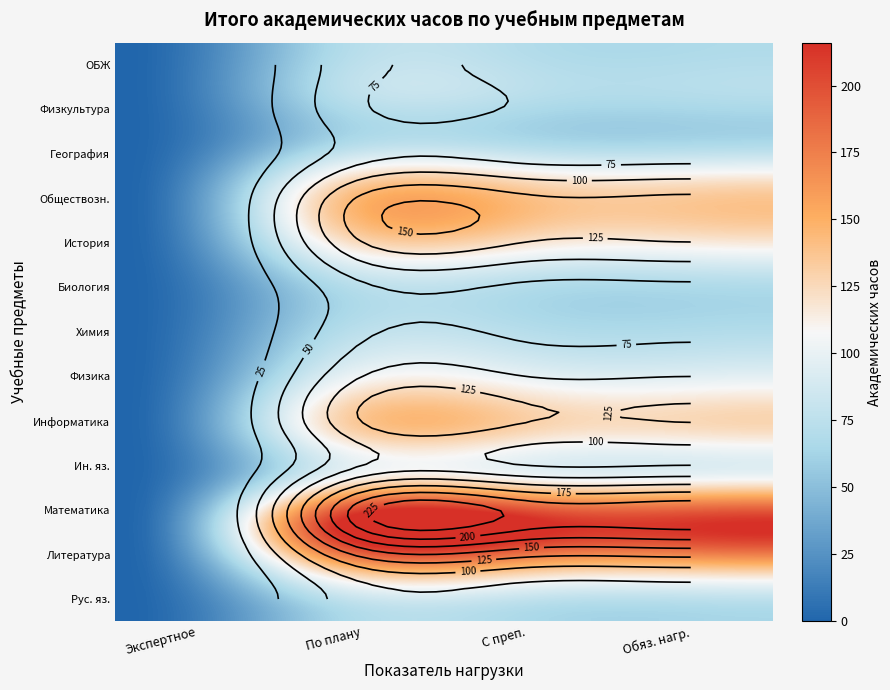

The value of ОУП.13 ОБЖ at 3 is 32. True or false?

False